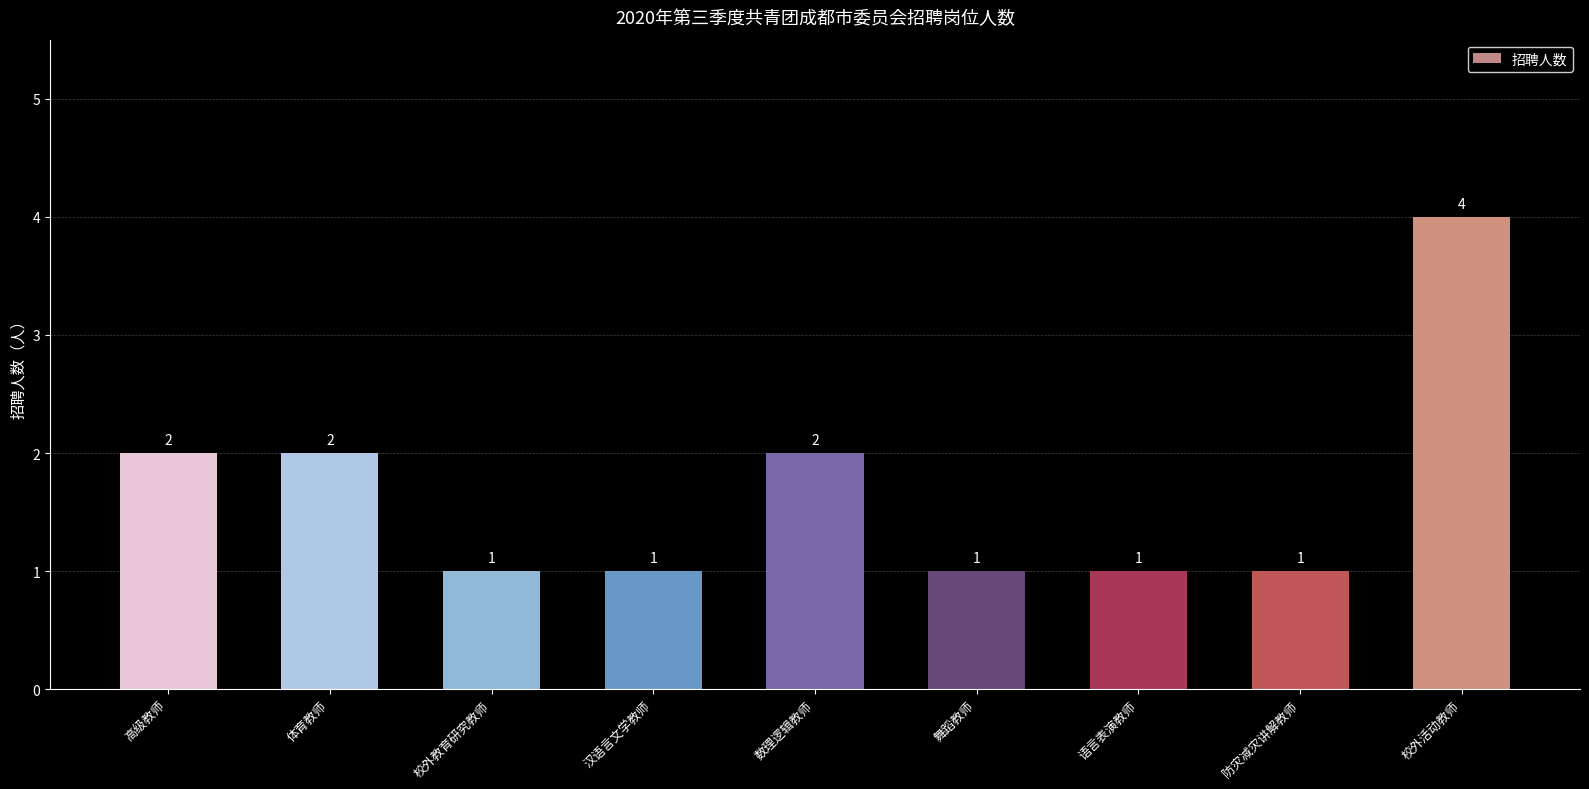

How many series are shown in this chart?

1